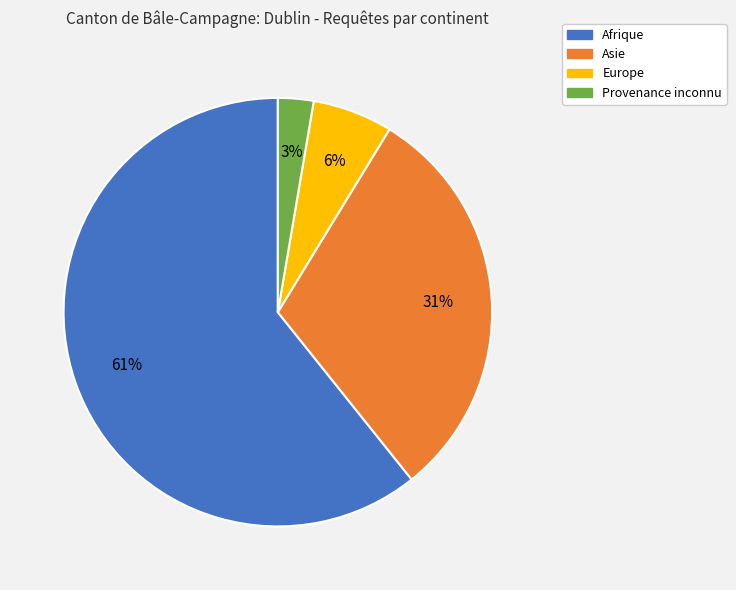

Do Provenance inconnu and Europe together represent more than half of the pie?

No